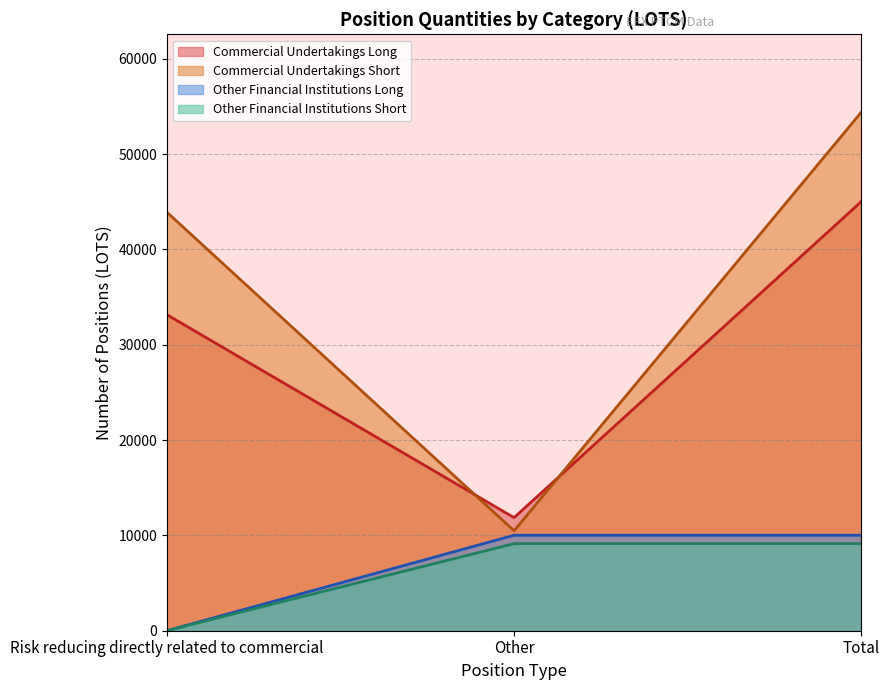

In Commercial Undertakings Short, how many points are lower than both neighbors (excluding endpoints)?

1